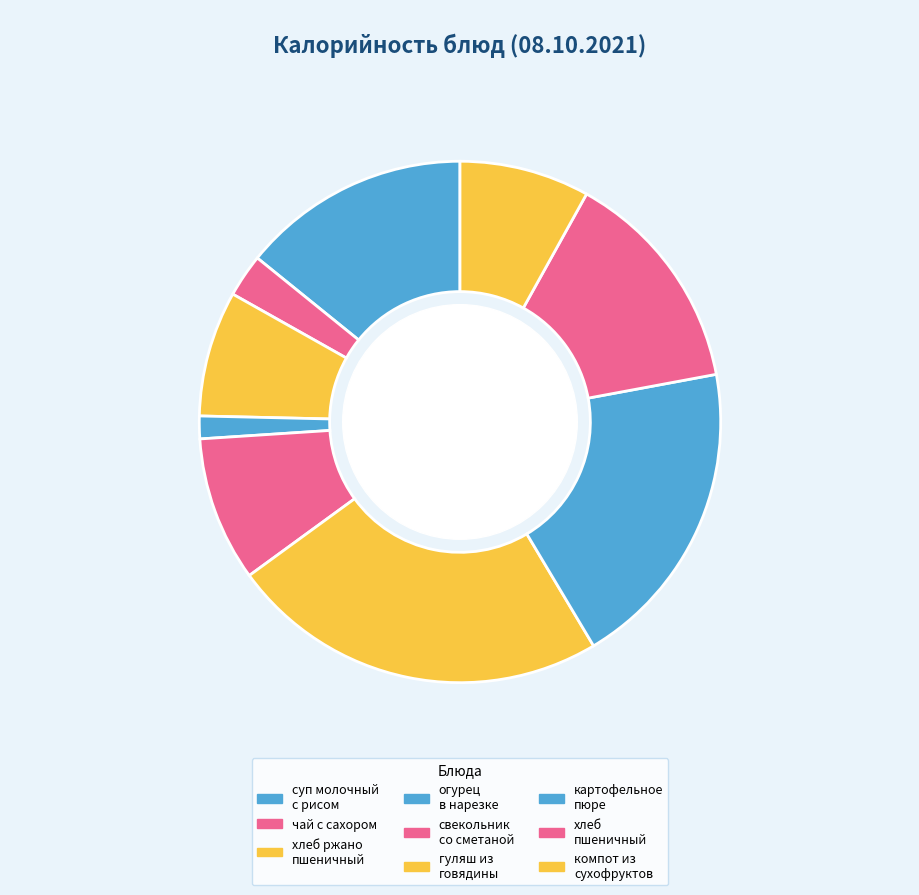

How many slices are in this pie chart?

9